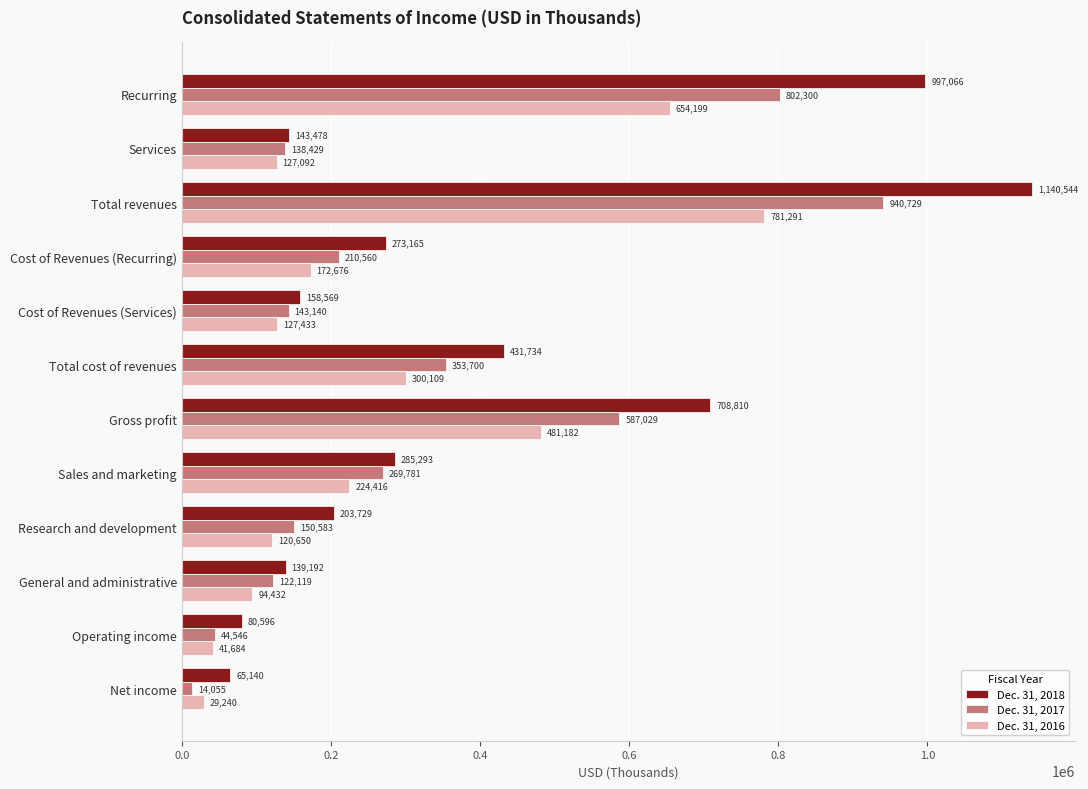

What is the maximum value for Dec. 31, 2016?

781291